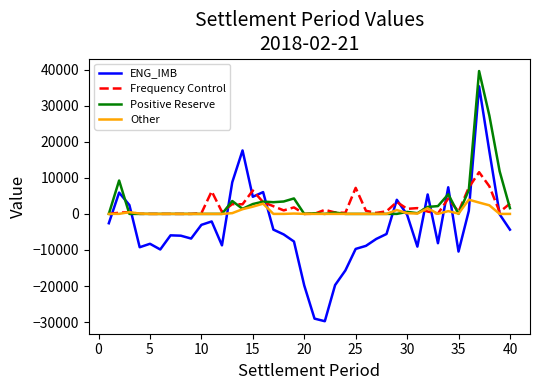

Which series has the widest spread of values?

ENG_IMB